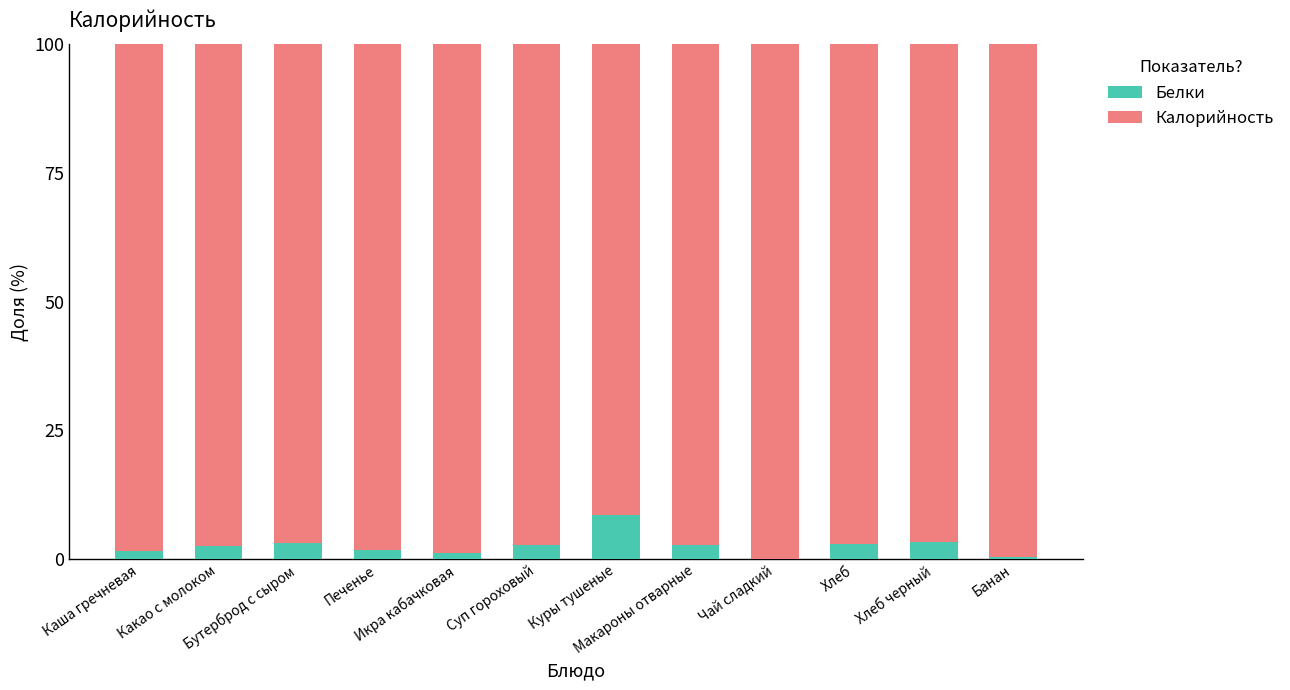

What is the highest value of the Белки series?

8.6